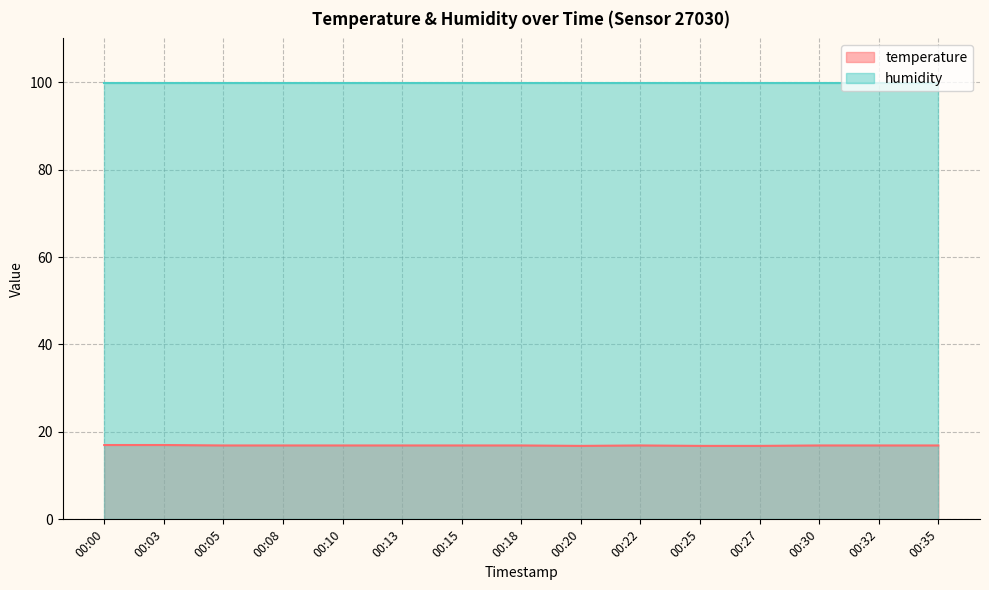

Does the chart display data point markers on the line(s)?

No